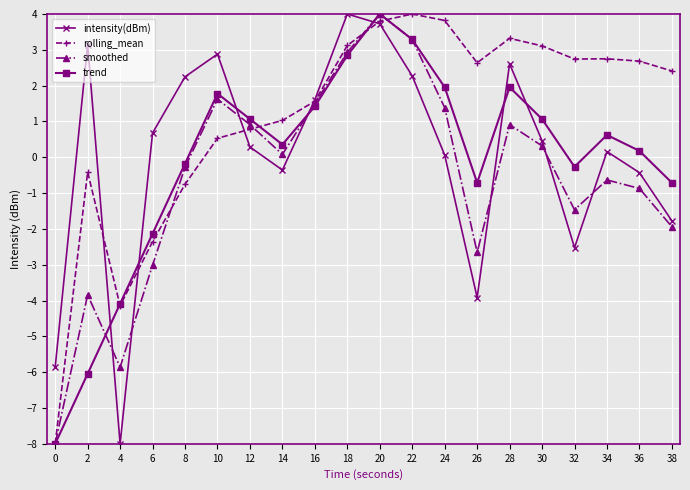

How many data points in rolling_mean are above 2?

11